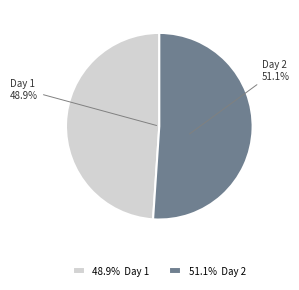

Combined, do Providence Festival of Cyclocross Day 2 and Providence Festival of Cyclocross Day 1 account for over 50%?

Yes